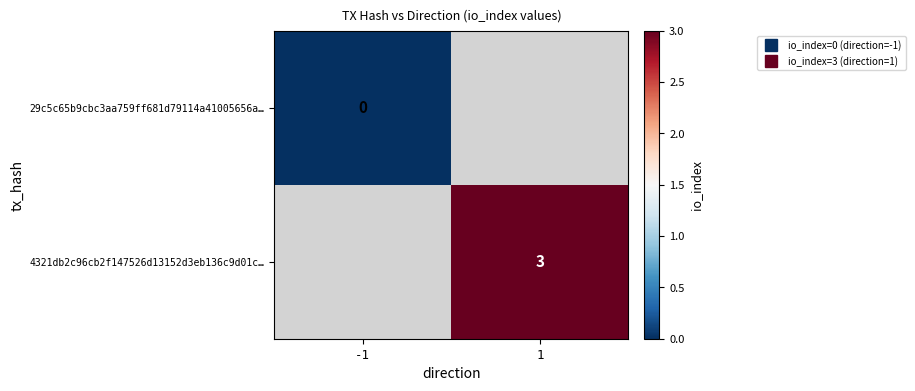

The 4321db2c96cb2f147526d13152d3eb136c9d01c… series shows 4.7 at 1. True or false?

False